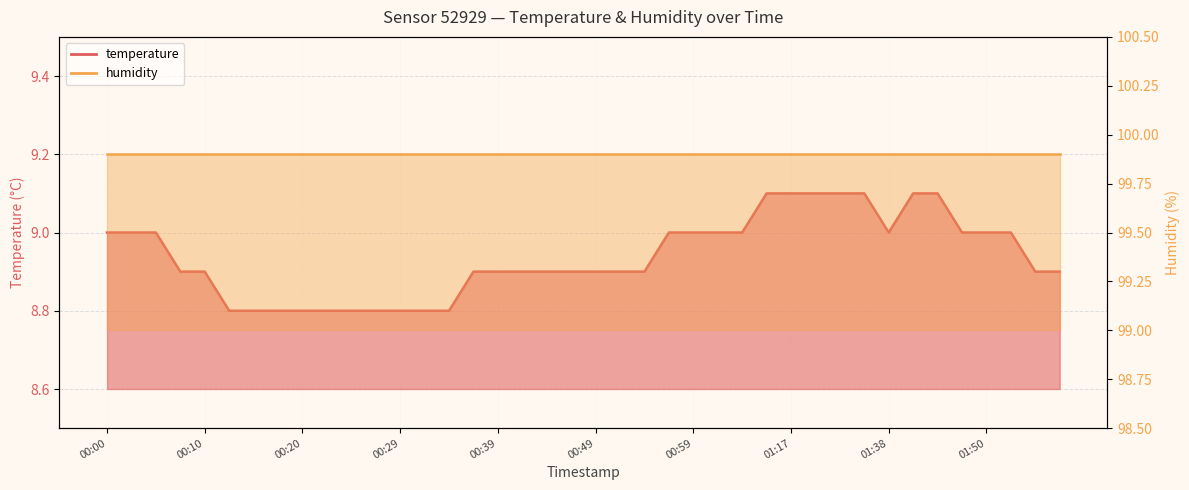

What is the difference between the values at 01:55 and 01:25?

0.2